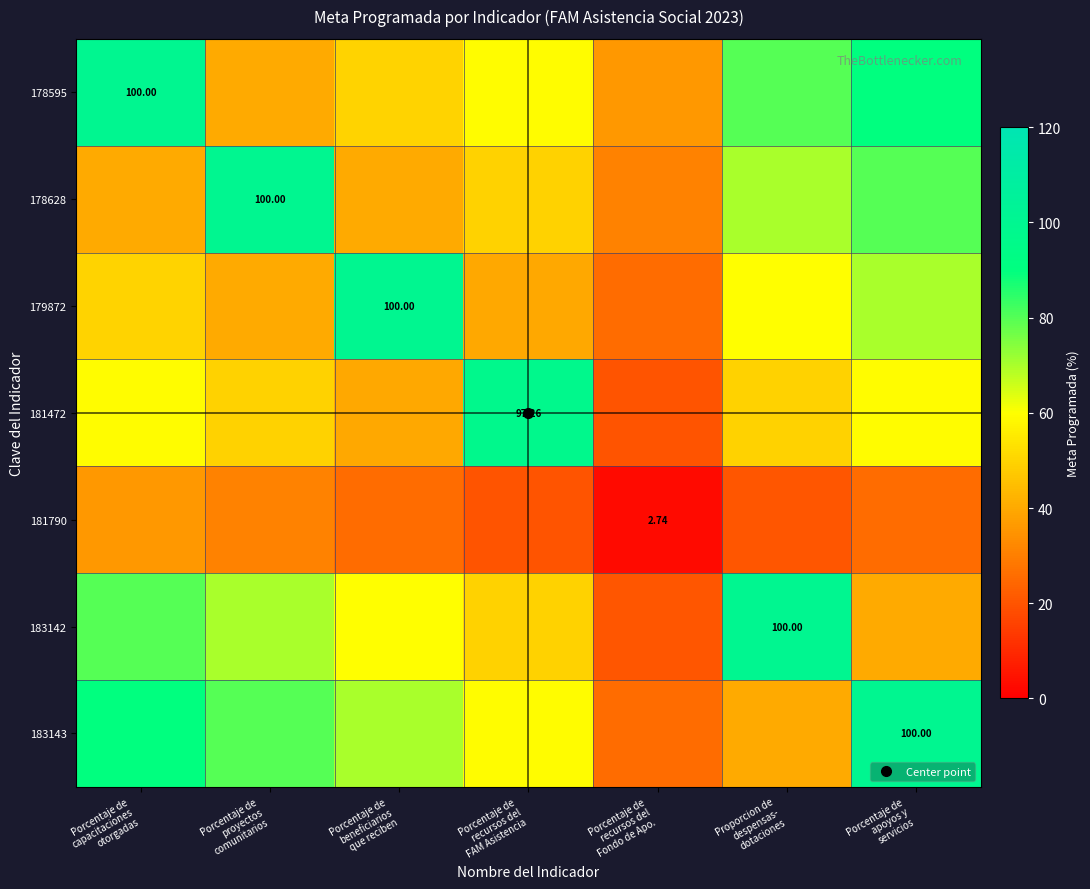

Which category has the highest value across all series?

Porcentaje de
capacitaciones
otorgadas